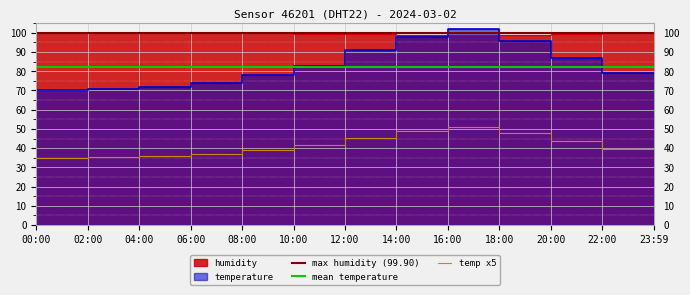

What is the approximate value of humidity at 23:59?

99.9